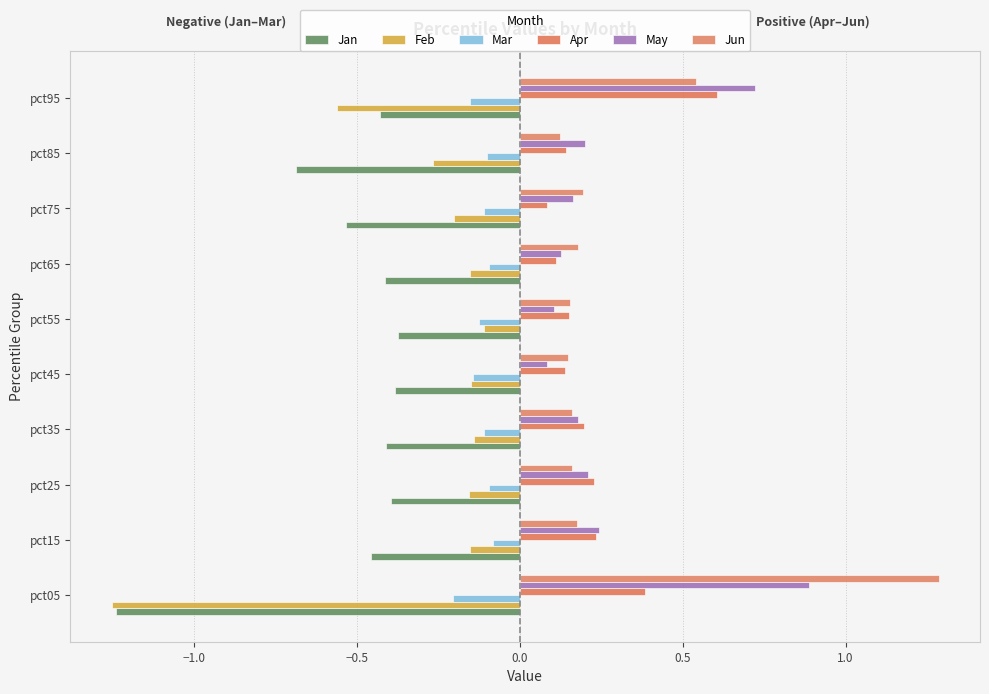

Which category has the highest value across all series?

pct05